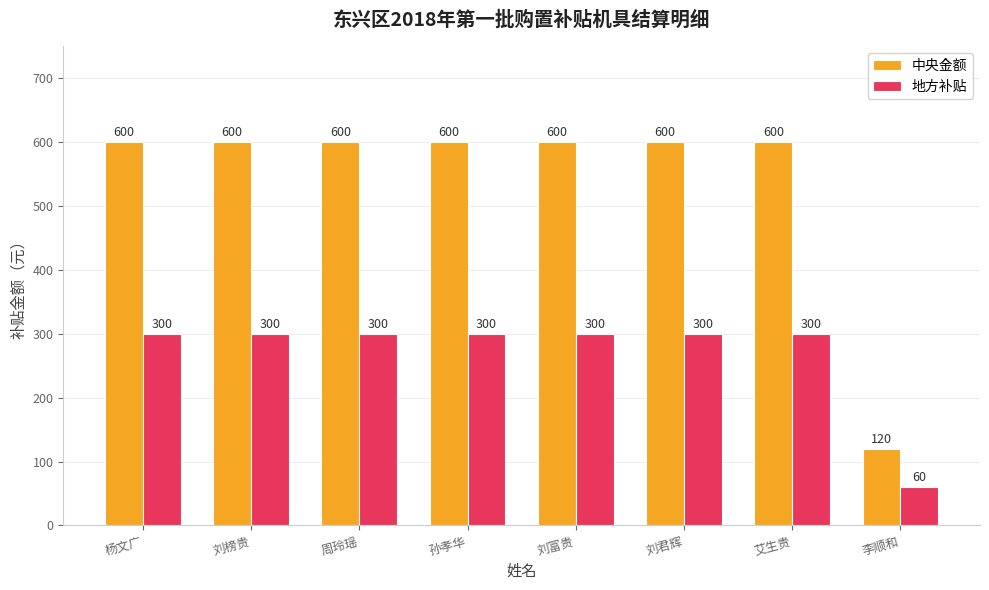

What is the total value across all series at 孙孝华?

900